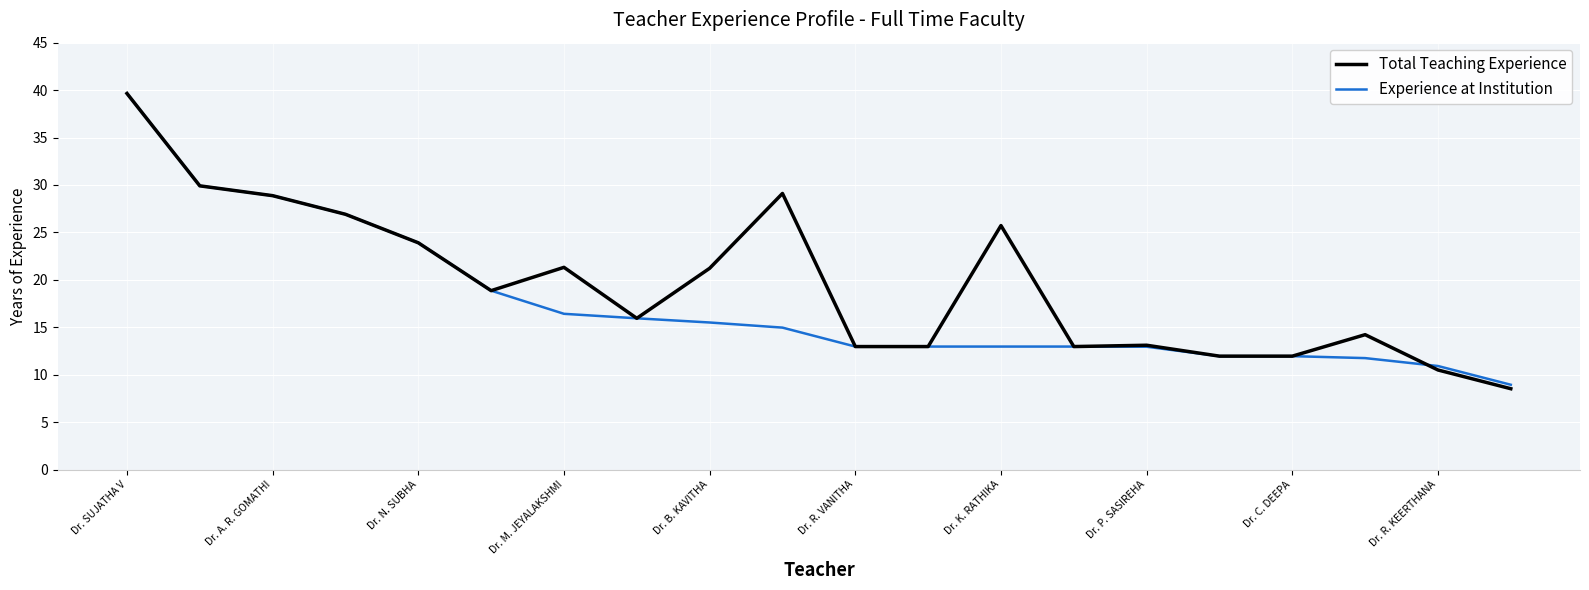

Rank the series by their average value, from highest to lowest.

Total Teaching Experience, Experience at Institution